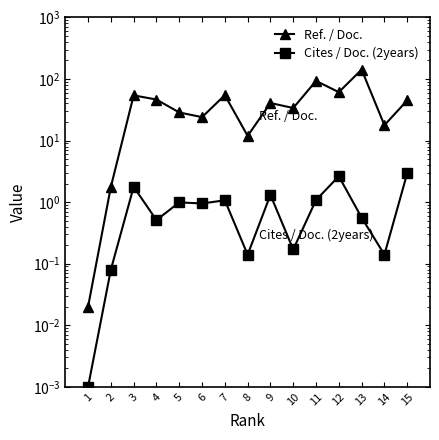

Which series has the largest total across all categories?

Ref. / Doc.